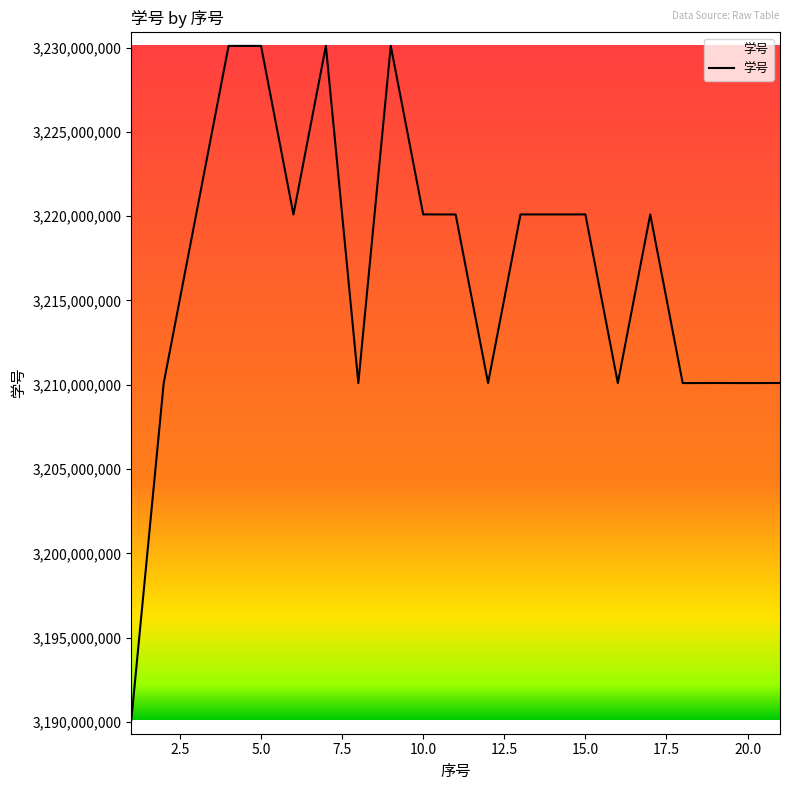

How many series are shown in this chart?

1